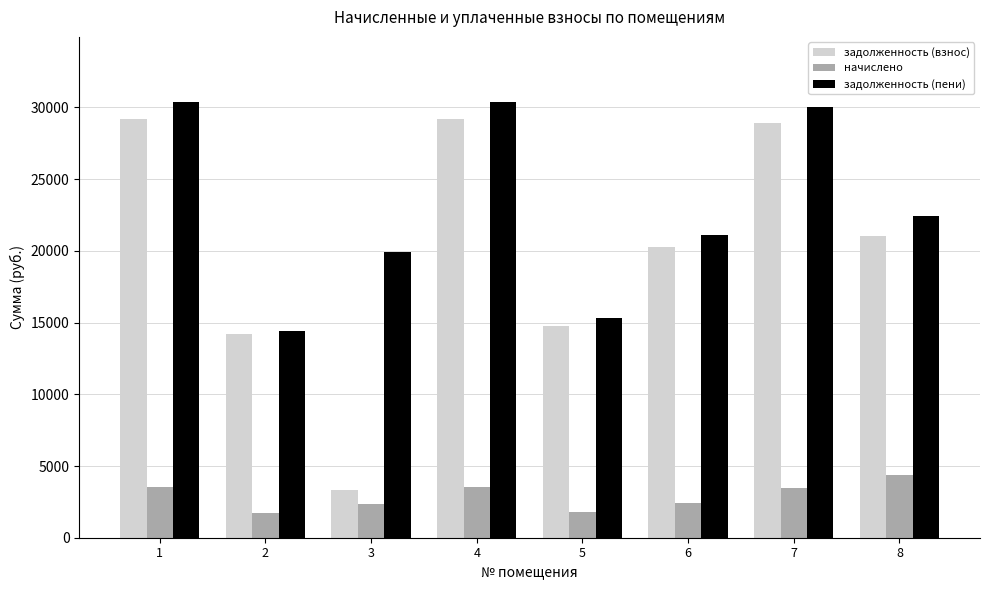

What is the difference between the maximum and second lowest values in the начислено series?

2592.0